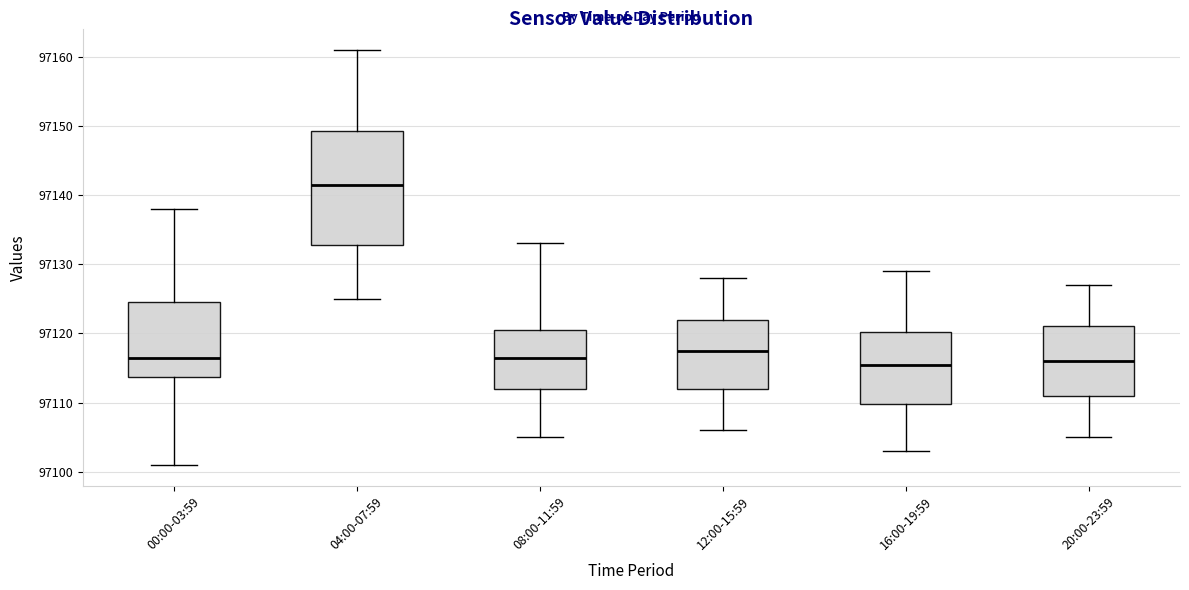

Reading left to right, transcribe this box plot: for each box, give where its median line is, the range the box spans, and where its two whiskers end, as read against the y-axis. The values are not printed on the chart, so give them approximately, as read against the axis.

00:00-03:59: median 97117, box 97114 to 97125, whiskers 97101 to 97138
04:00-07:59: median 97142, box 97133 to 97149, whiskers 97125 to 97161
08:00-11:59: median 97117, box 97112 to 97121, whiskers 97105 to 97133
12:00-15:59: median 97118, box 97112 to 97122, whiskers 97106 to 97128
16:00-19:59: median 97116, box 97110 to 97120, whiskers 97103 to 97129
20:00-23:59: median 97116, box 97111 to 97121, whiskers 97105 to 97127